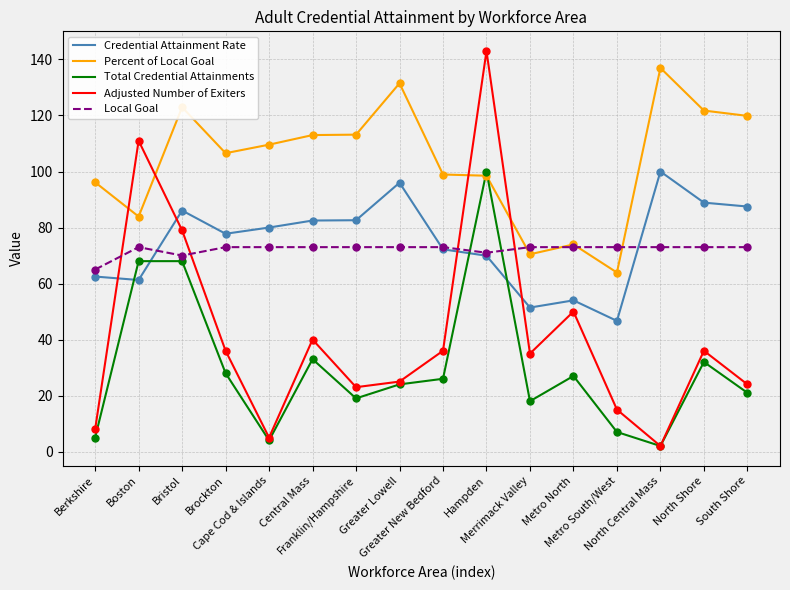

Which series has the largest range (max minus min)?

Adjusted Number of Exiters